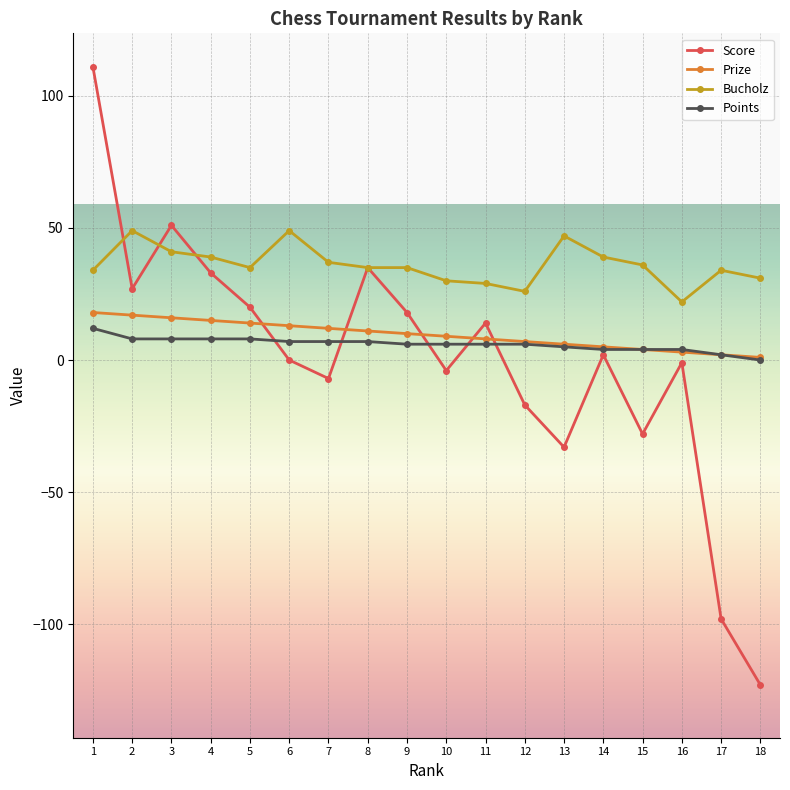

Which series has the widest spread of values?

Score